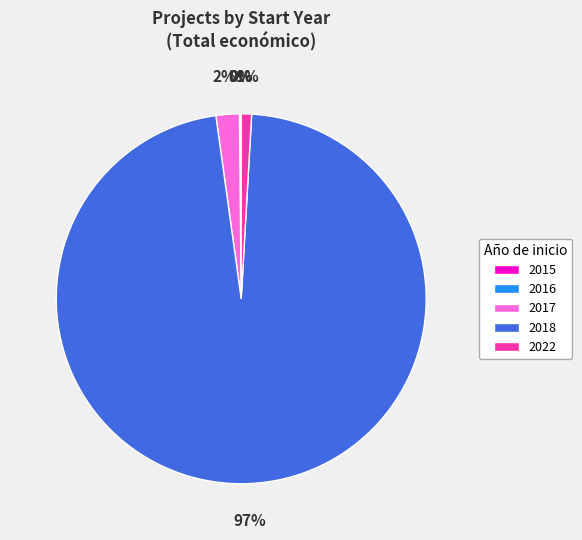

True or false: 2018 accounts for 24% of the total.

False